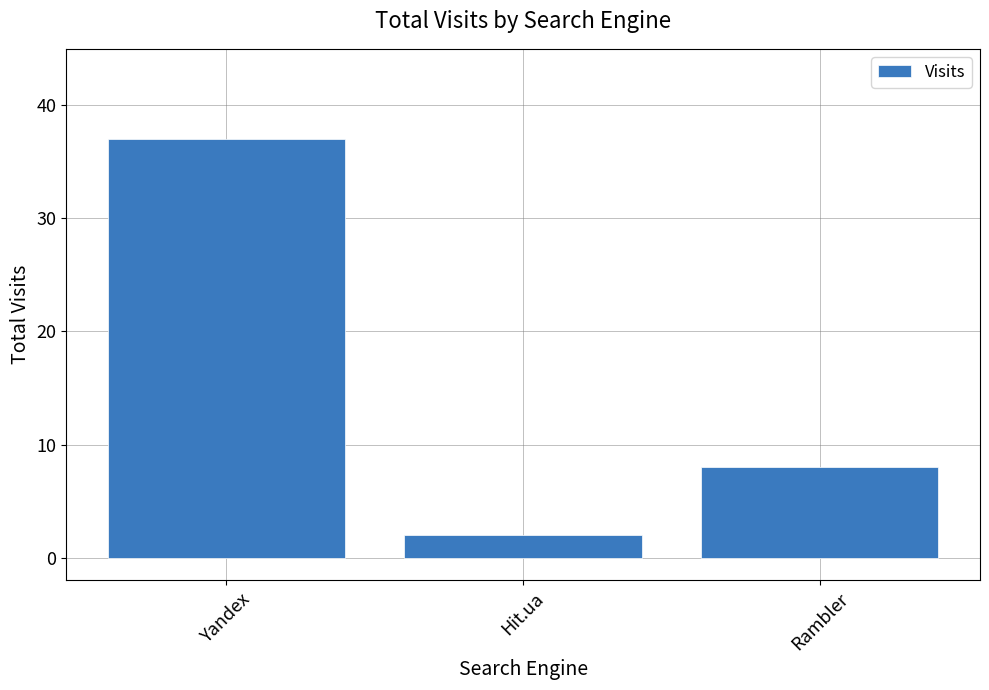

List the labels in order of value, largest first.

Yandex, Rambler, Hit.ua